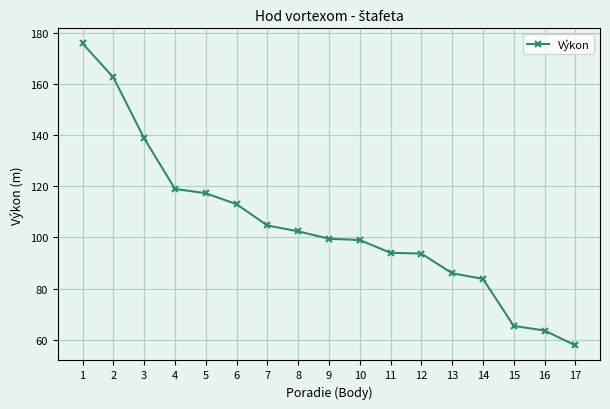

The chart shows a value of 17.8 at 15. True or false?

False